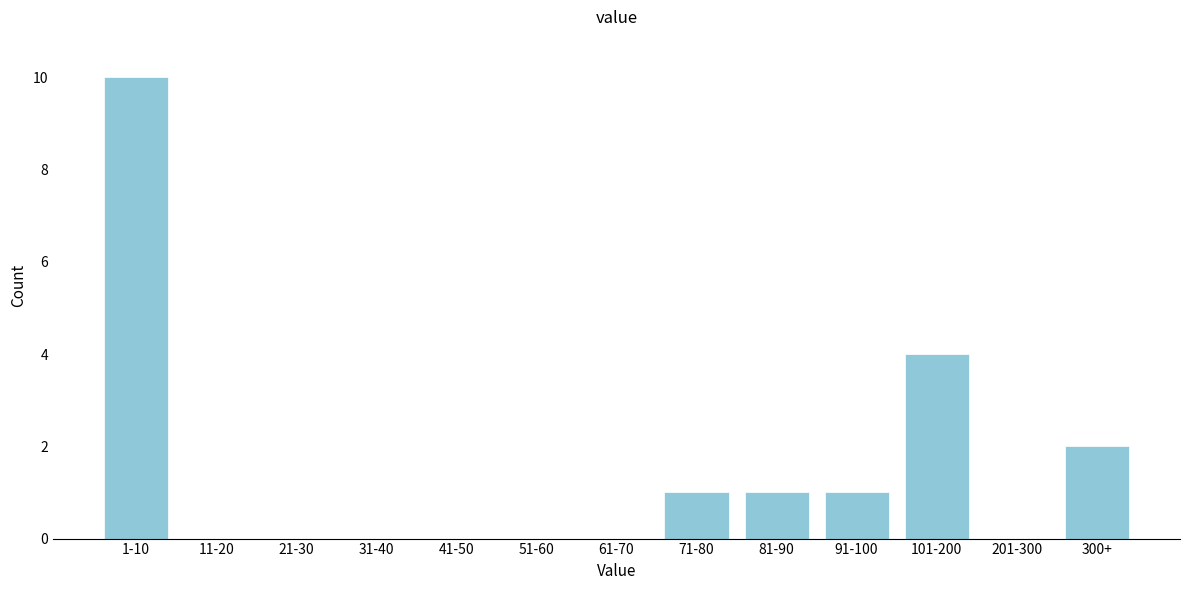

Reading left to right, transcribe all the data shown in this chart.

1-10=10	11-20=0	21-30=0	31-40=0	41-50=0	51-60=0	61-70=0	71-80=1	81-90=1	91-100=1	101-200=4	201-300=0	300+=2